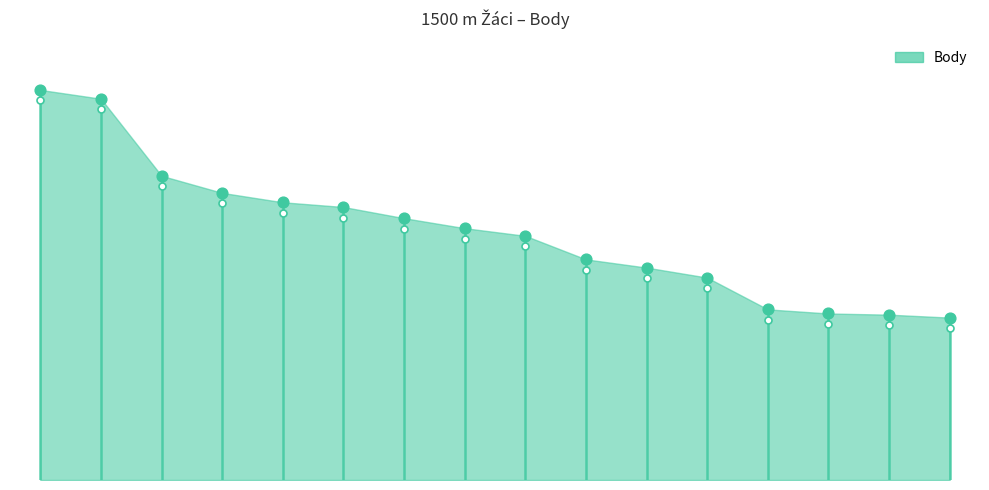

Between Pakárek Tomáš and Horáček Šimon, which is larger?

Pakárek Tomáš